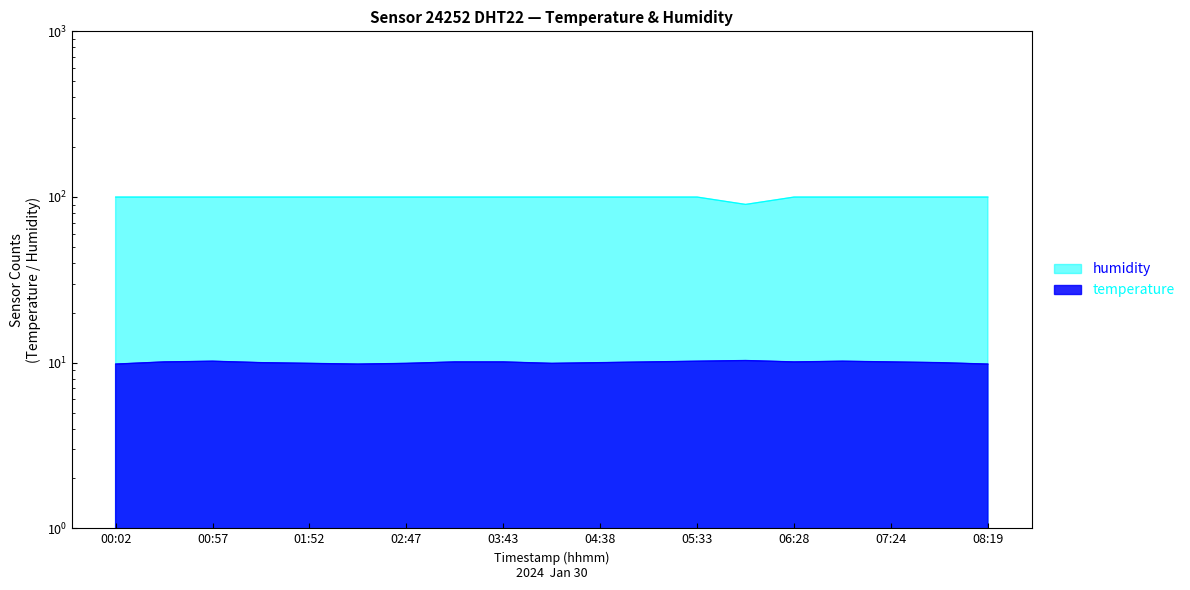

Is it true that temperature equals 4.9 at 04:10?

False